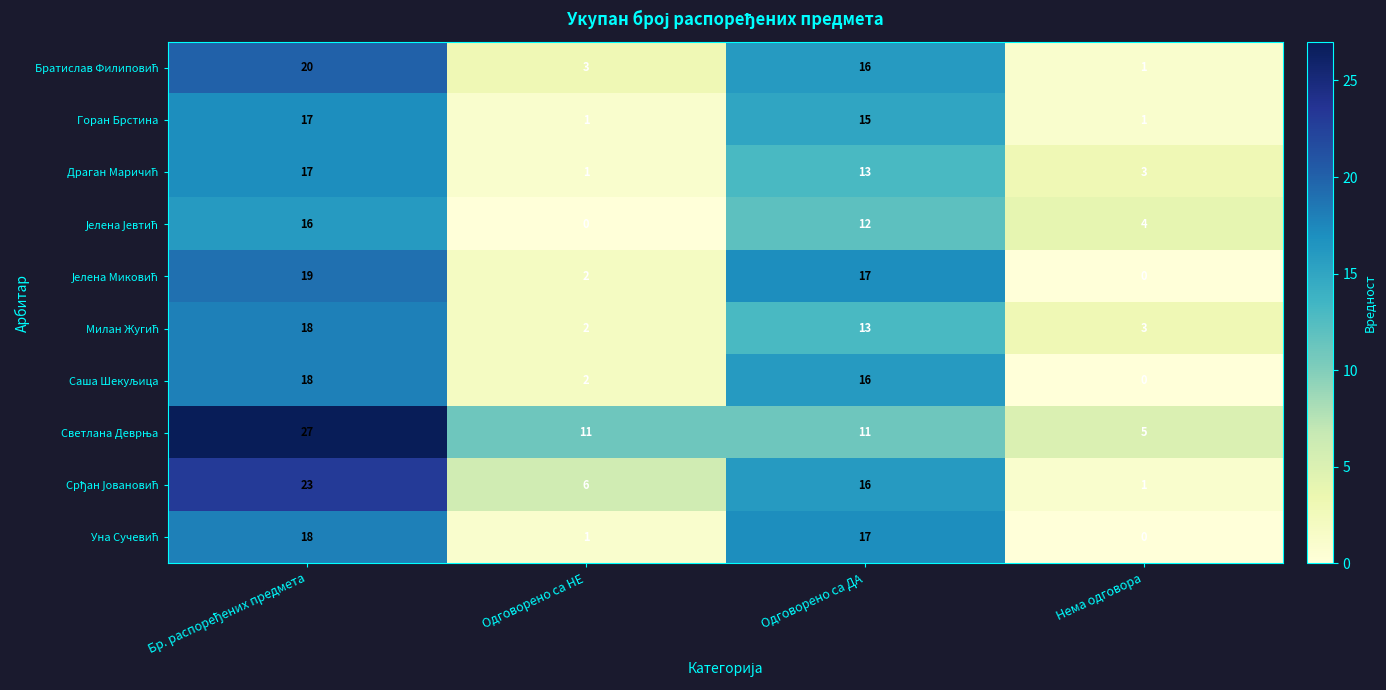

The value of Горан Брстина at Одговорено са ДА is 8. True or false?

False